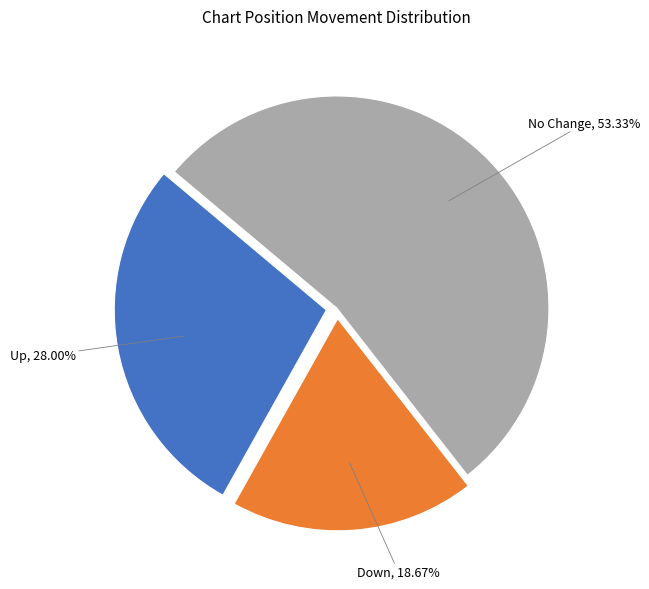

Which slice is the largest?

No Change